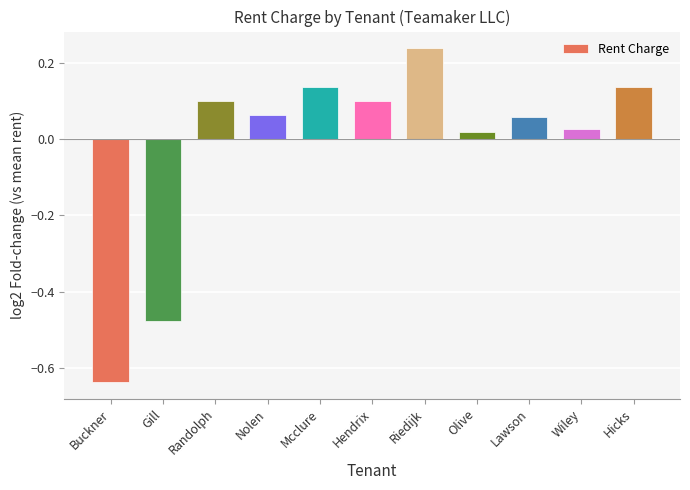

What is the difference between the second highest and second lowest values?

0.6